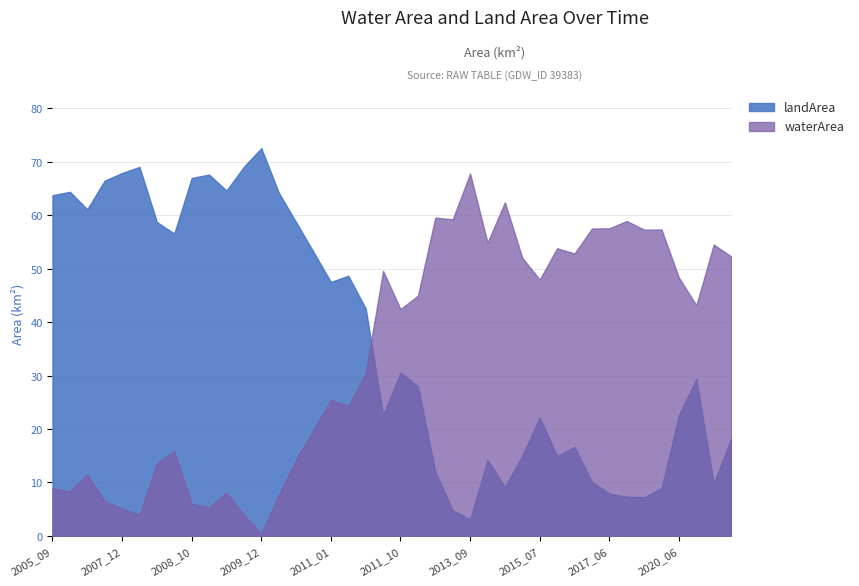

Is it true that waterArea equals 69.4 at 2016_07?

False